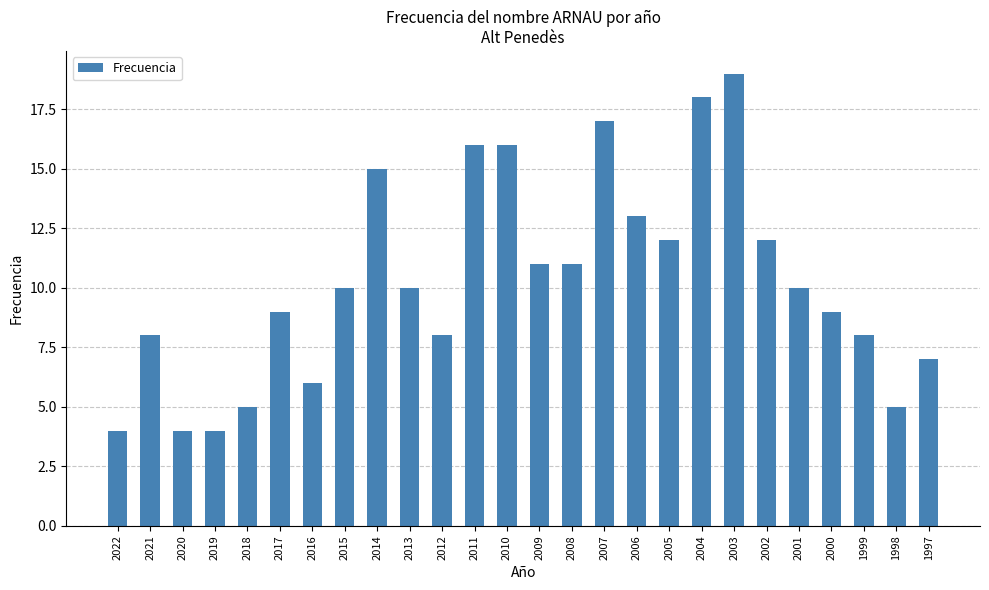

Is it true that the value at 2008 is 16?

False